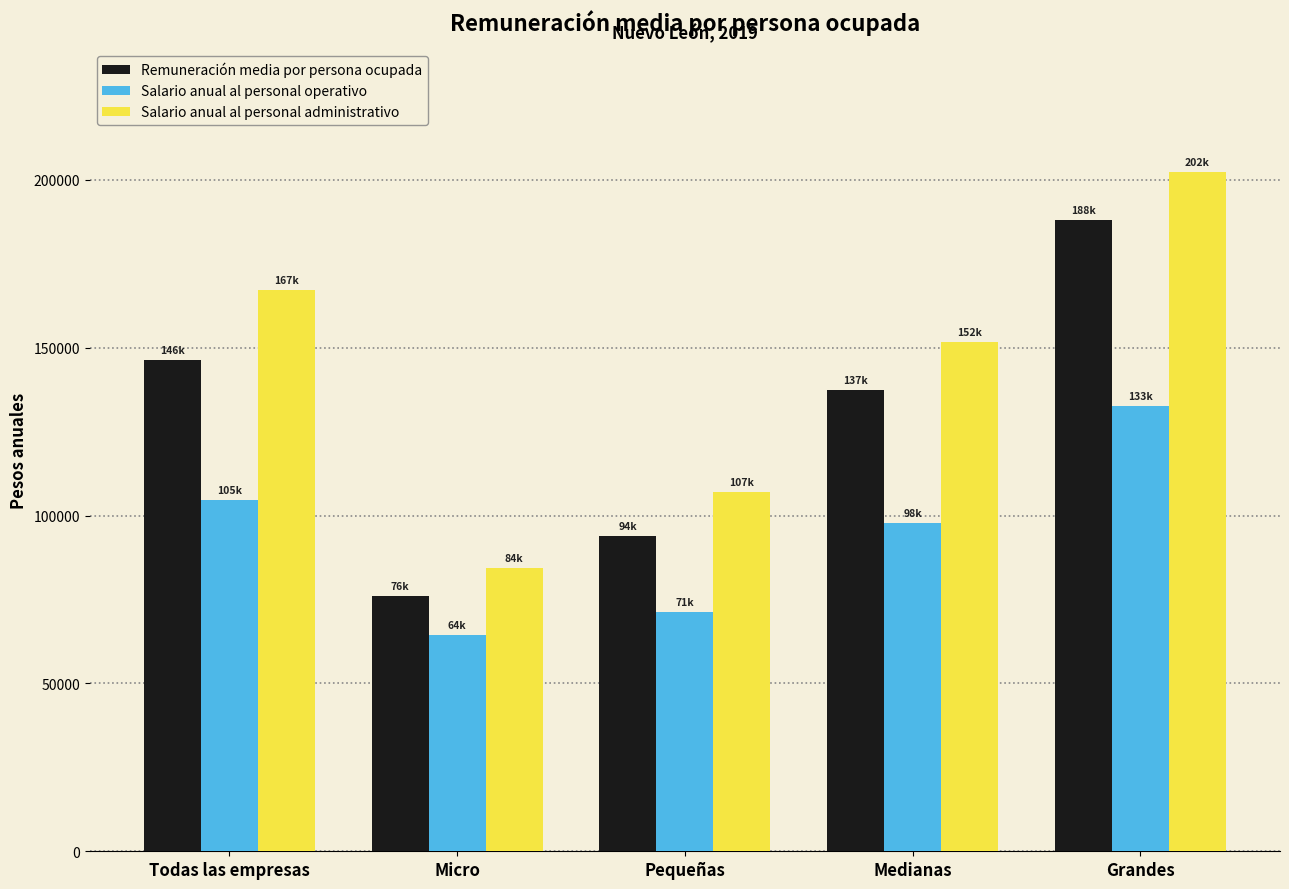

What is the sum of the Remuneración media por persona ocupada values at Todas las empresas and Grandes?

334424.1